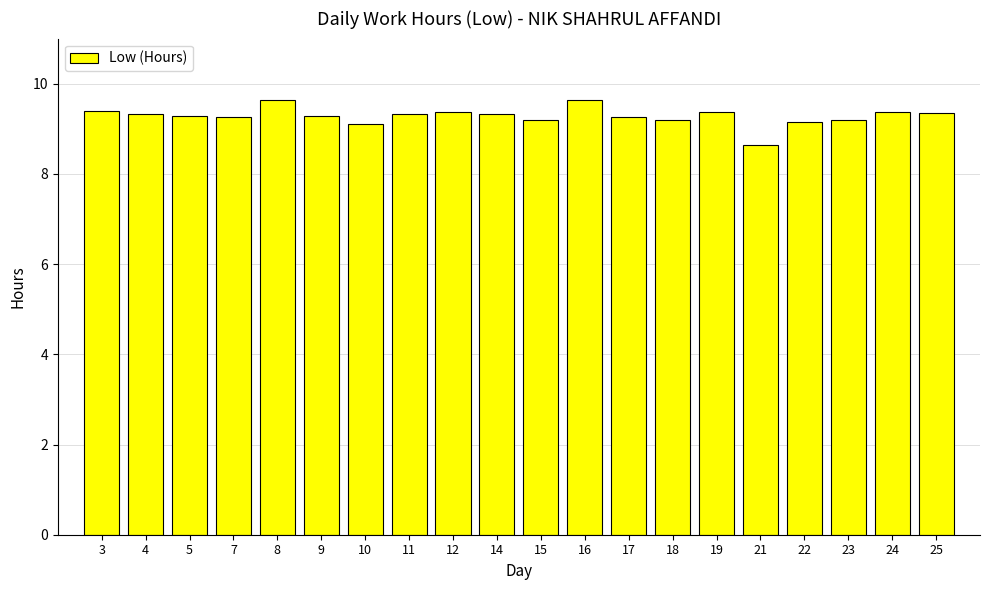

The value at 4 is 5.5. True or false?

False